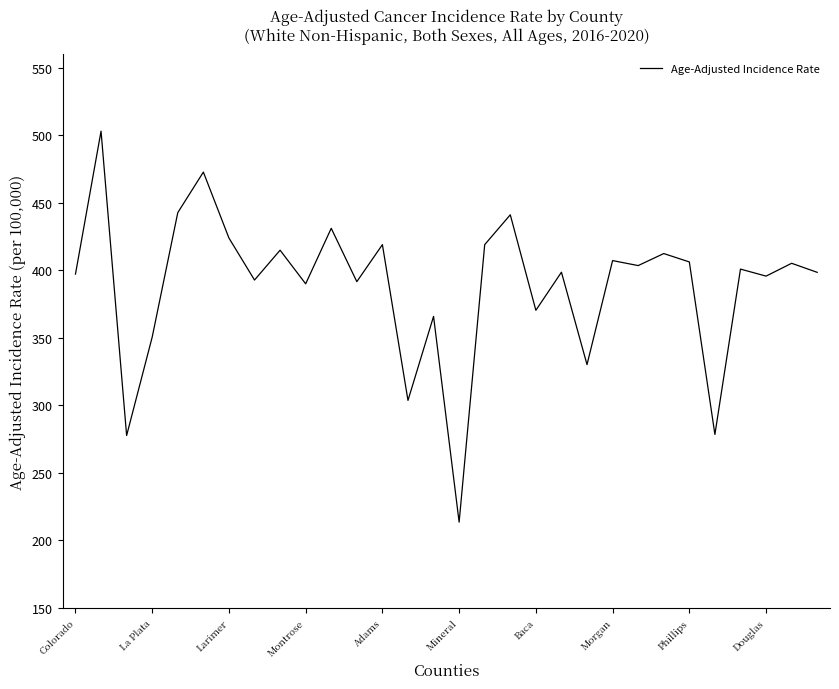

What is the difference between the maximum and second lowest values?

225.3